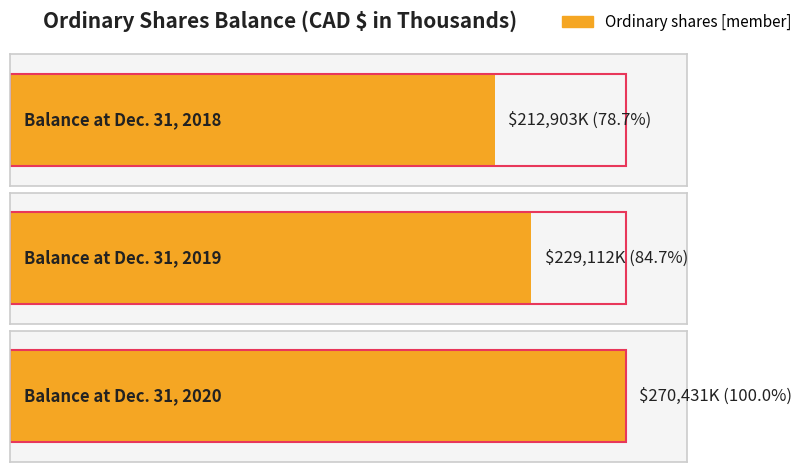

What is the value of the 3rd bar from the left?

270431